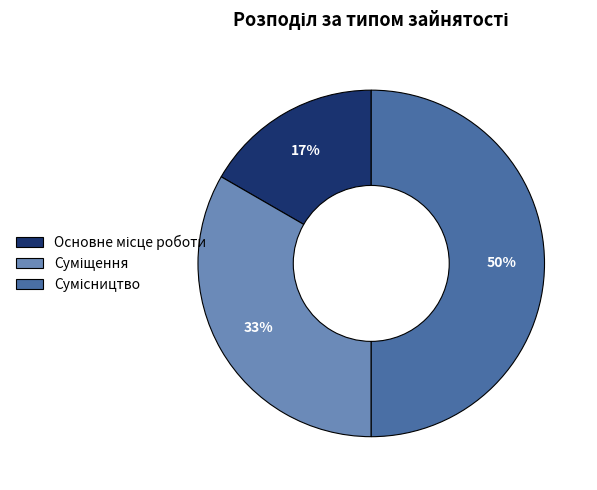

To the nearest percent, what is the average slice percentage?

33%